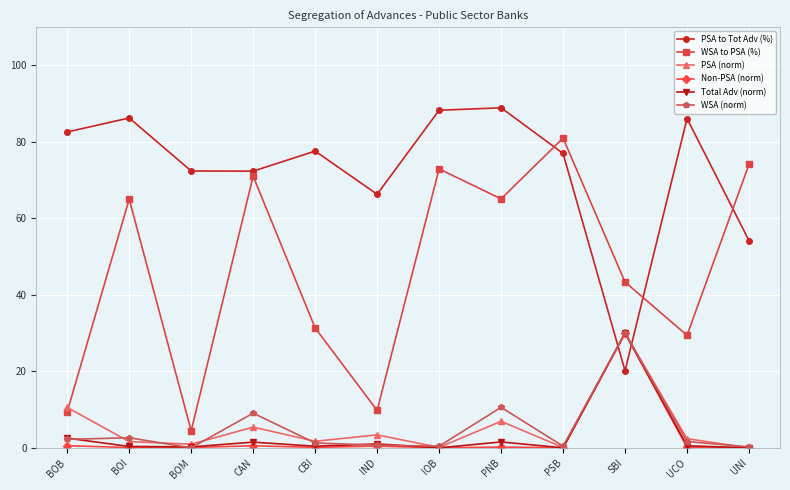

What is the total value across all series at CBI?

112.5